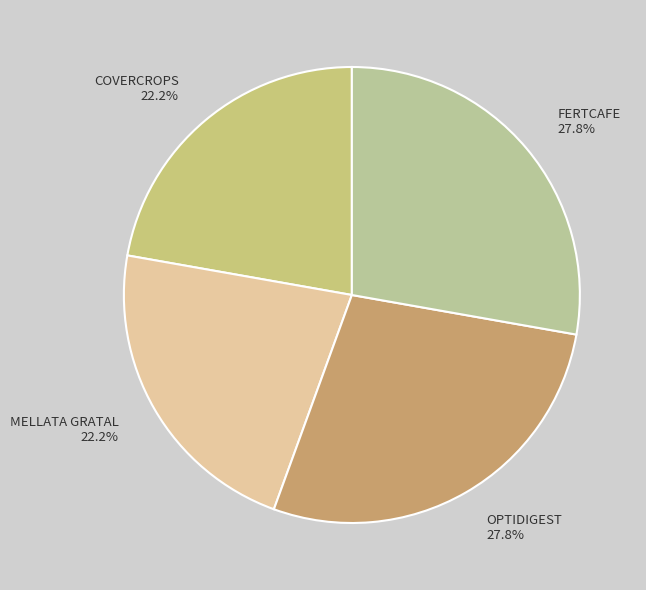

Between MELLATA GRATAL 22.2% and OPTIDIGEST 27.8%, which is larger?

OPTIDIGEST 27.8%